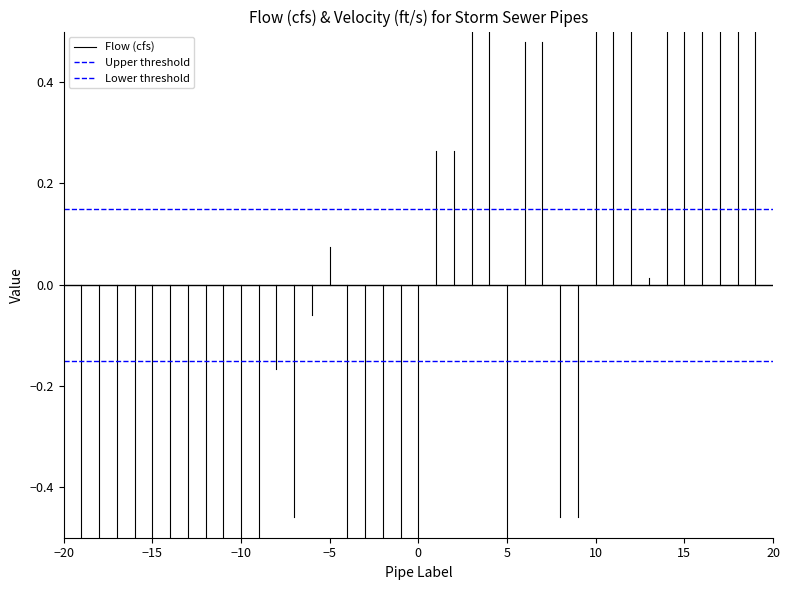

What is the sum of the Upper threshold values at −20 and −15?

0.3